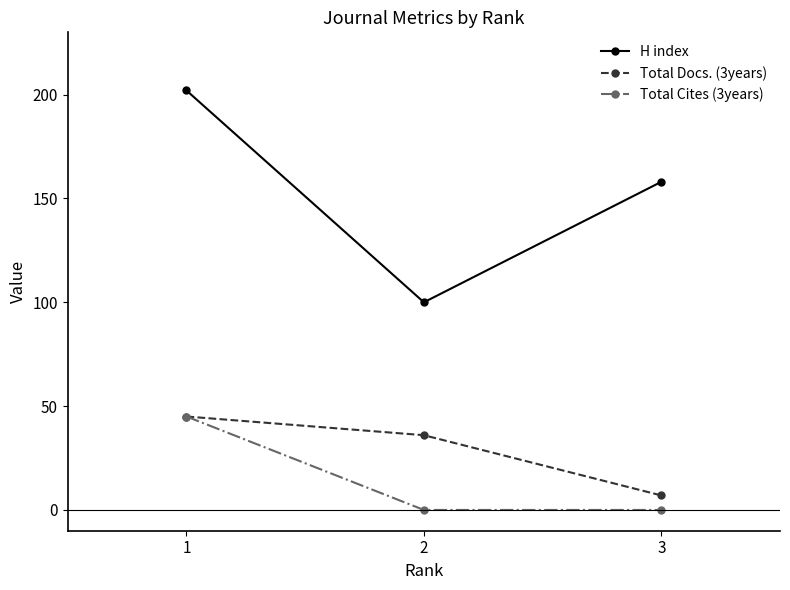

Reading left to right, transcribe all the data shown in this chart.

H index: 202	100	158
Total Docs. (3years): 45	36	7
Total Cites (3years): 45	0	0